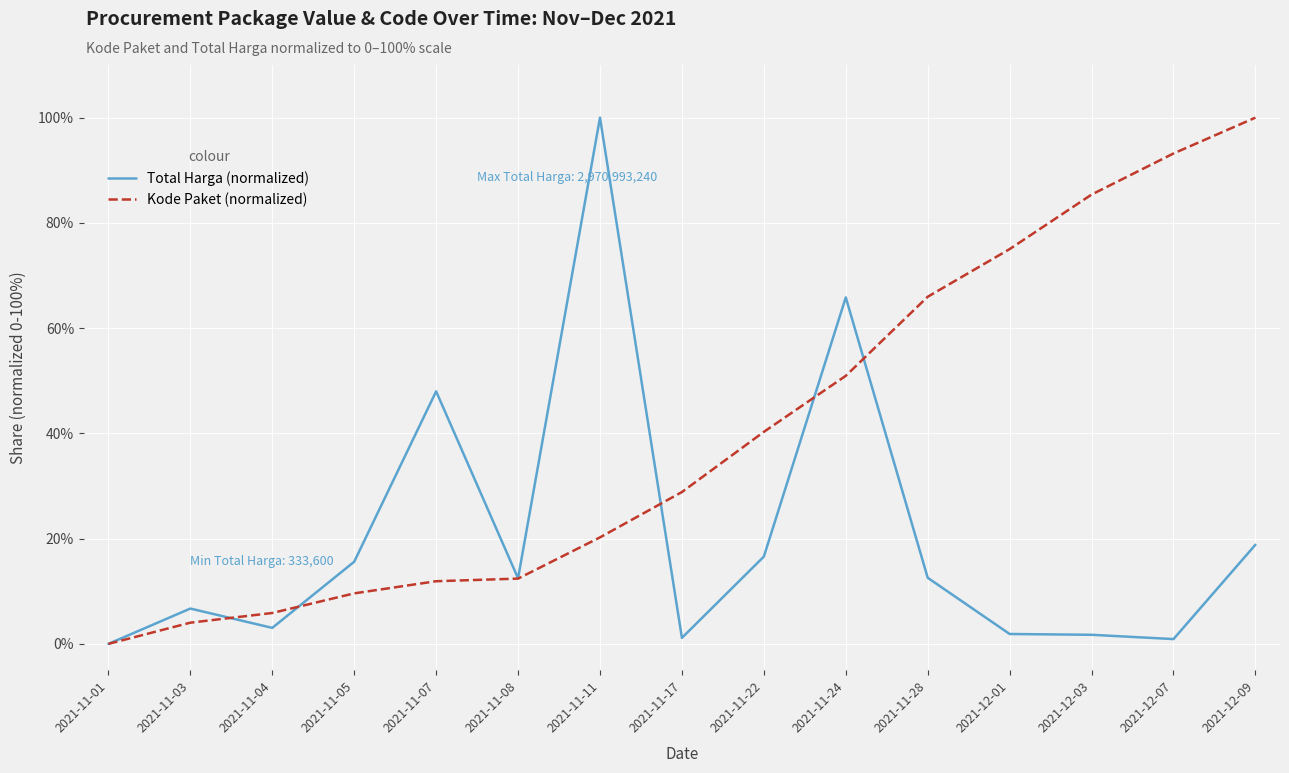

What value does the Total Harga (normalized) series have at 2021-11-08?

12.5